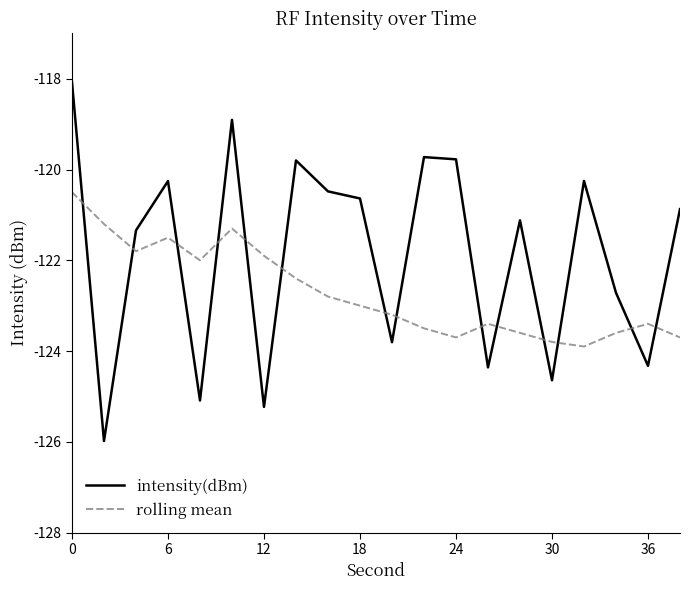

Which series has the largest total across all categories?

intensity(dBm)